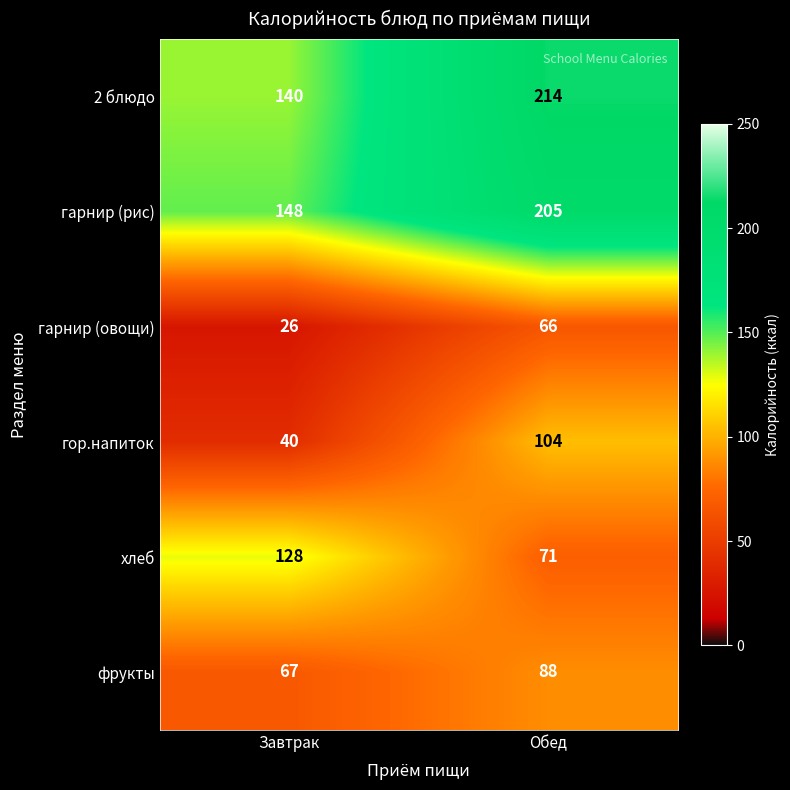

Between Завтрак and Обед, which series saw the biggest shift?

2 блюдо